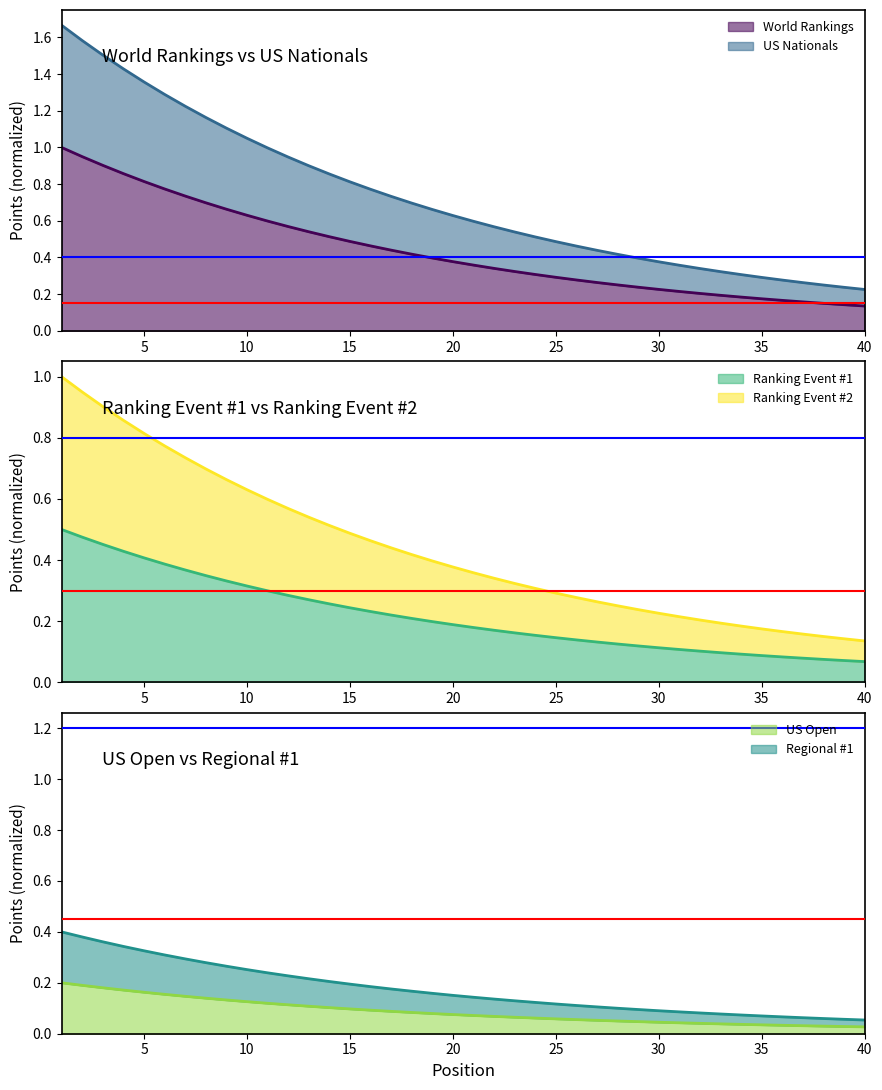

The value of US Open at 32 is 0.1. True or false?

False